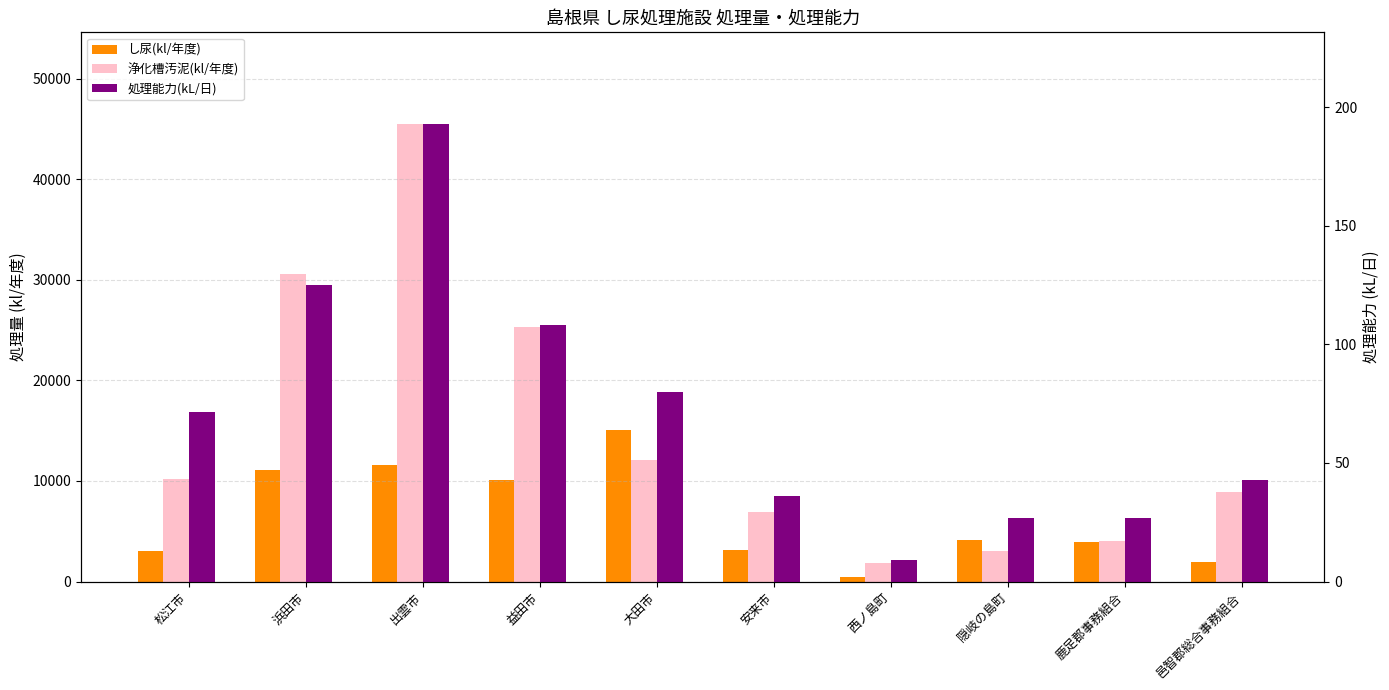

What is the difference between the highest and lowest values at 浜田市?

30501.0